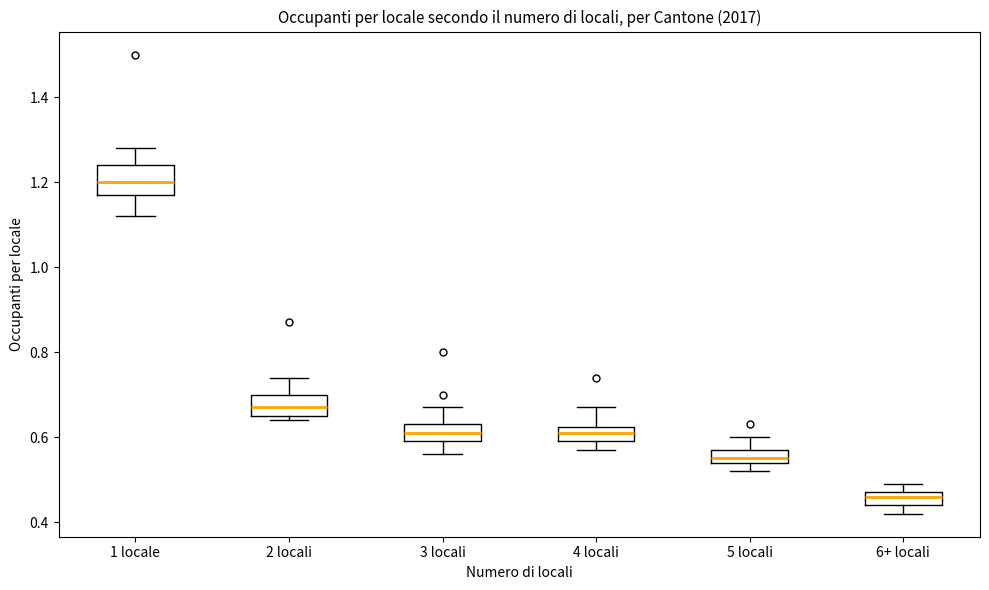

Which box is the tallest, from its lower edge to its upper edge?

1 locale